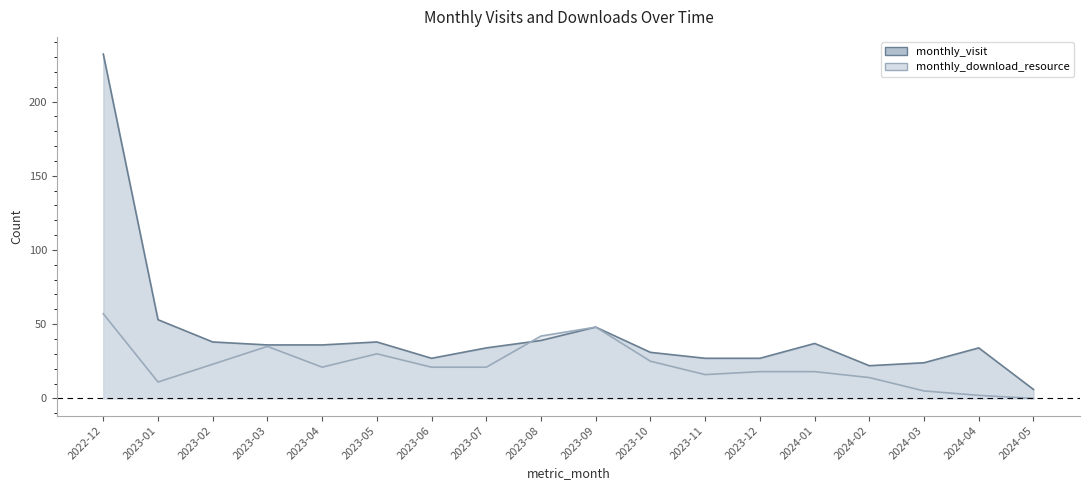

In monthly_download_resource, how many points are higher than both neighbors (excluding endpoints)?

3